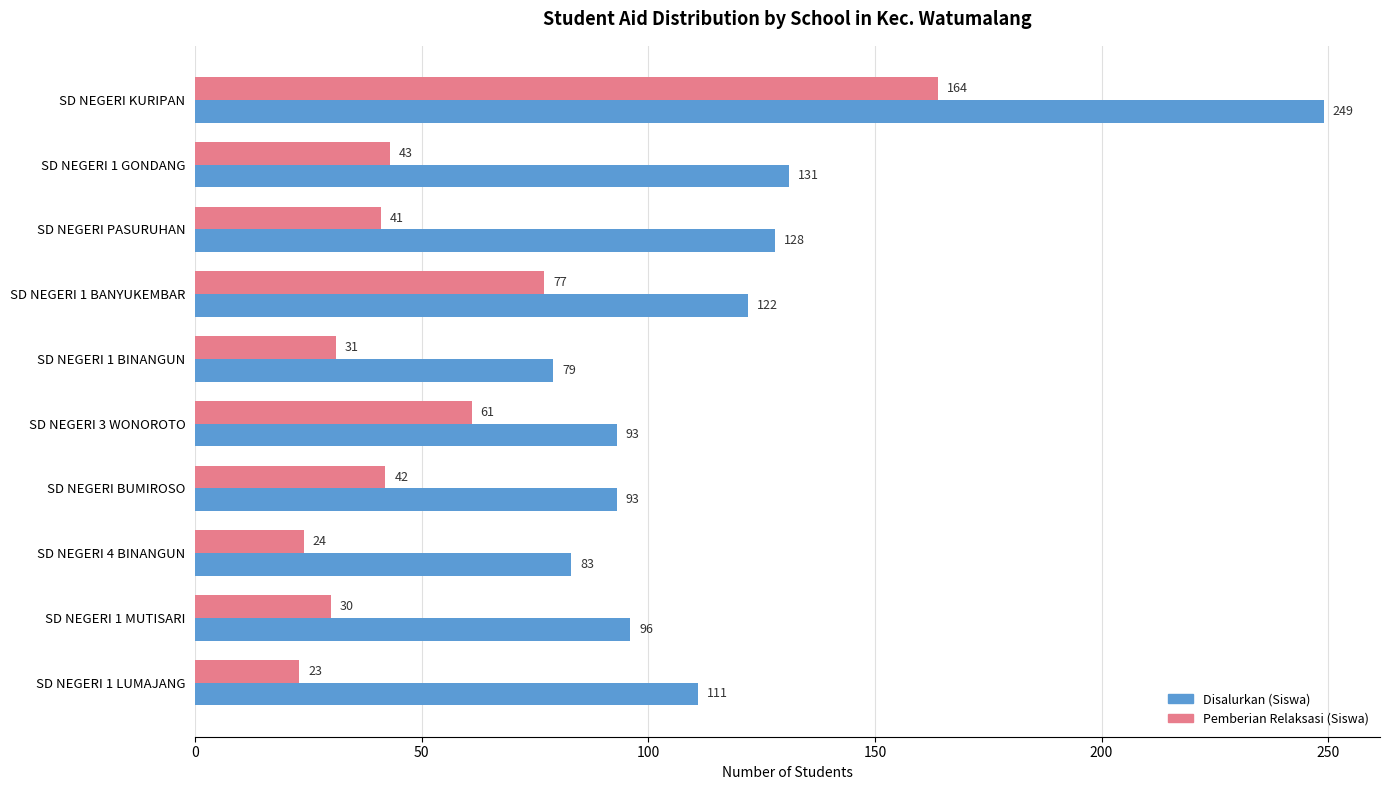

What is the difference between the second highest and minimum values in the Disalurkan (Siswa) series?

52